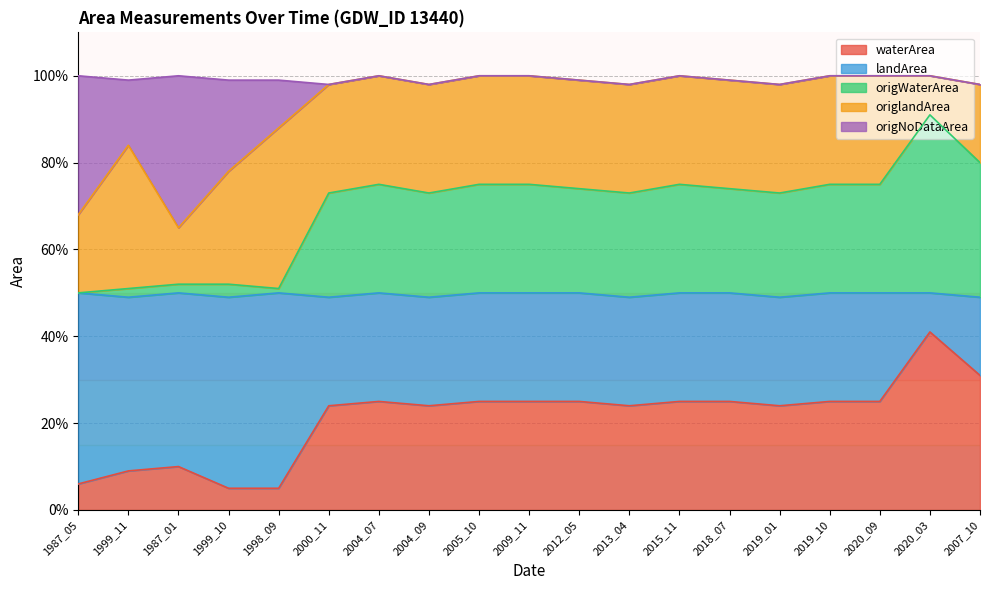

What are all the series names shown in the legend?

waterArea, landArea, origWaterArea, origlandArea, origNoDataArea